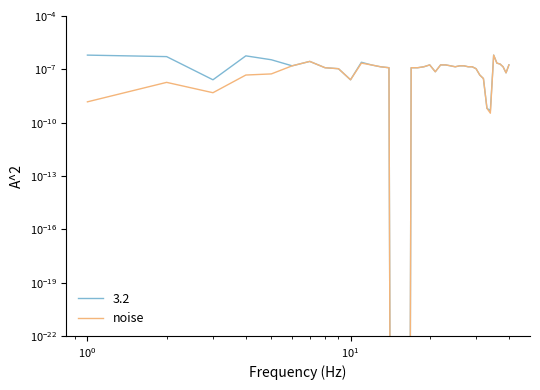

Is it true that the value at 11 is 0.0?

False